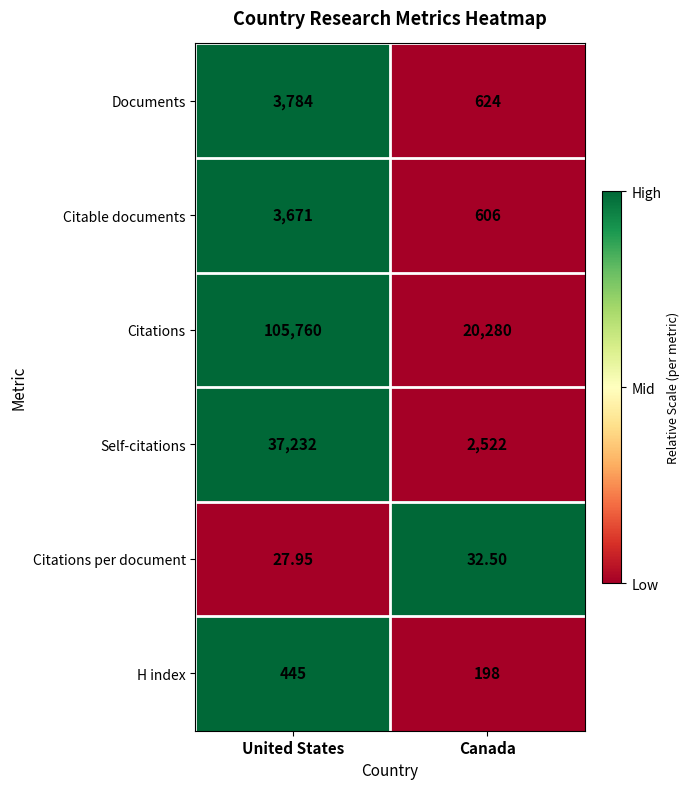

How many series are shown in this chart?

6